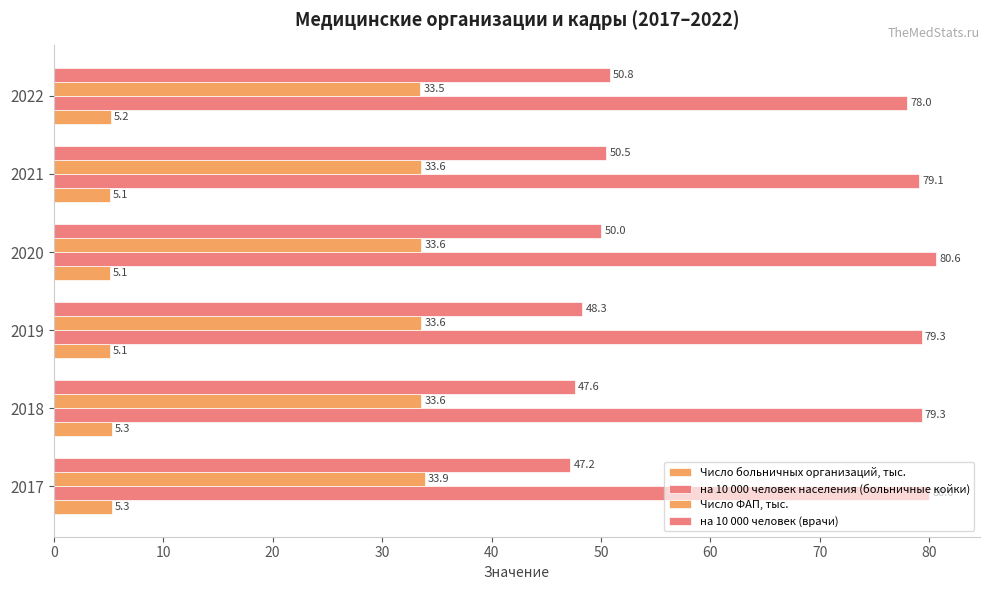

How many categories are shown in the chart?

6